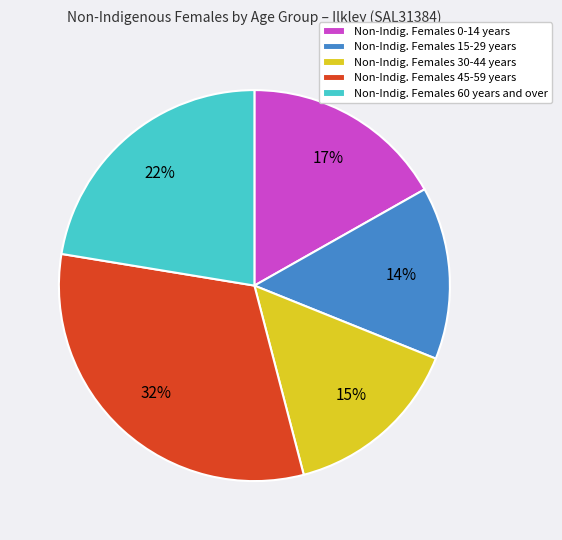

To the nearest percent, what is the average slice percentage?

20%